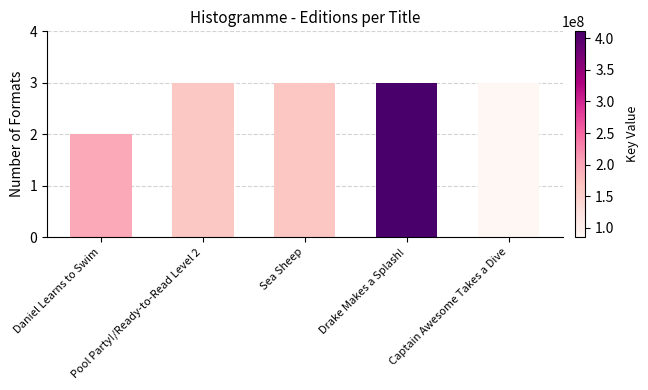

Is it true that the value at Sea Sheep is 3?

True